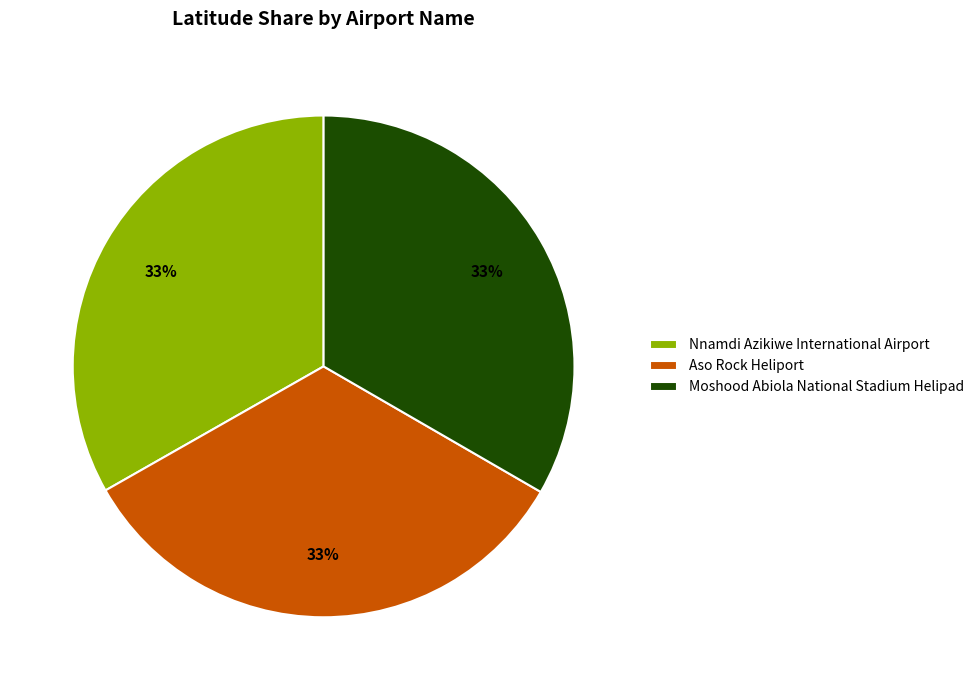

Do Nnamdi Azikiwe International Airport and Moshood Abiola National Stadium Helipad together represent more than half of the pie?

Yes